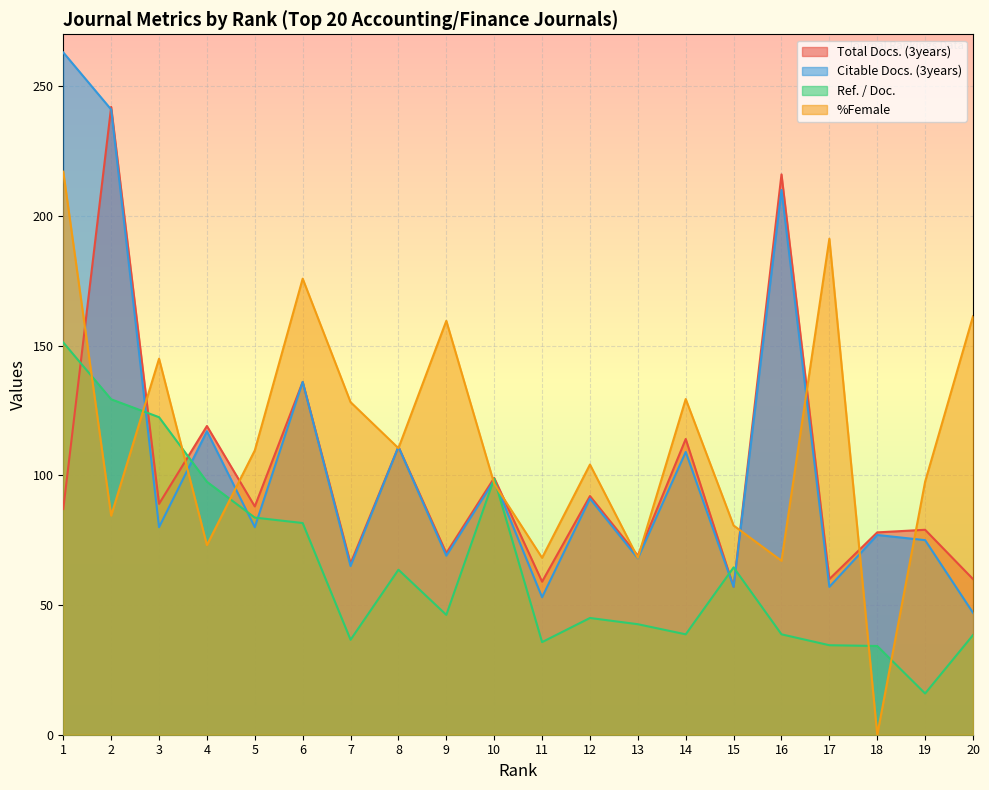

Is the value of Citable Docs. (3years) at 18 greater than the value of %Female at 9?

No